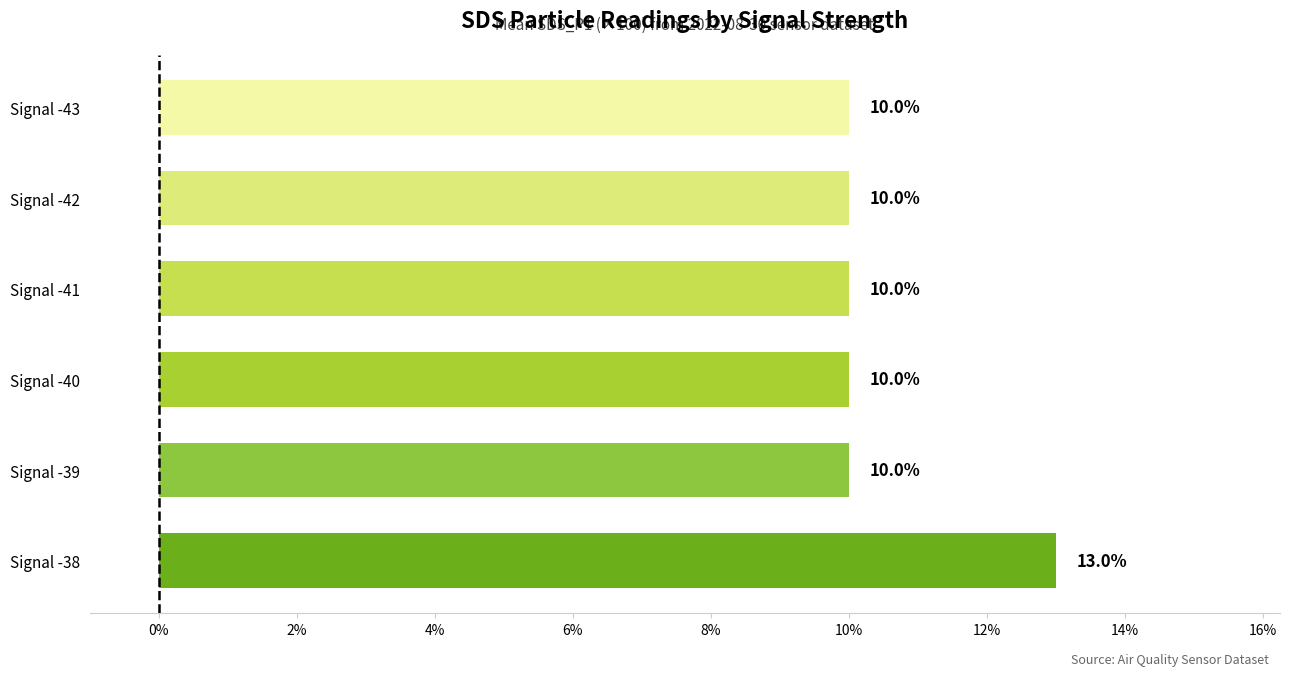

Is it true that the value at Signal -42 is 4?

False